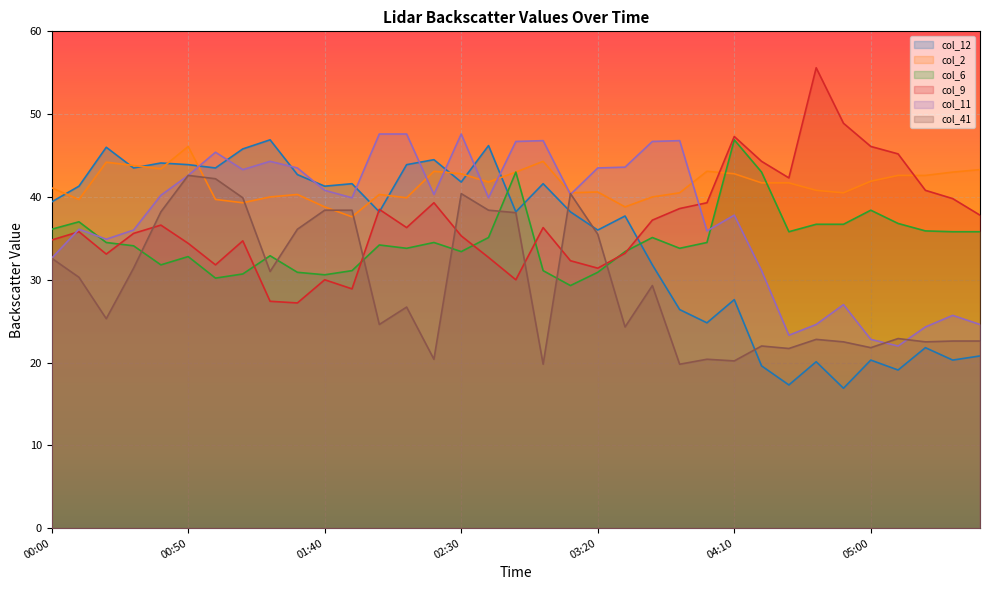

How many lines are shown in the chart?

6